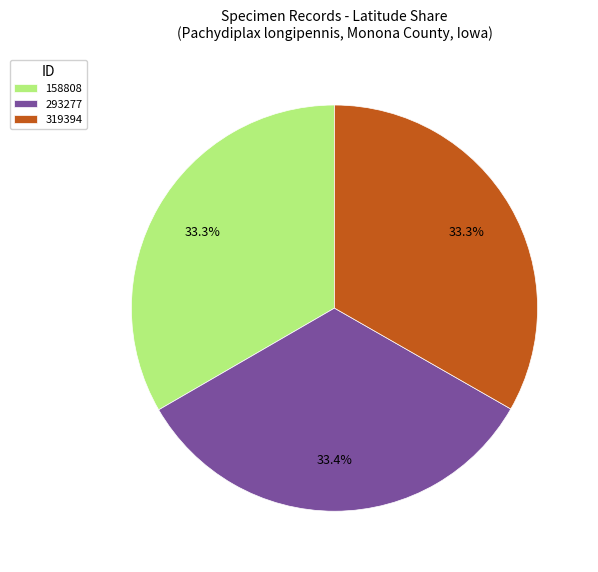

Is there any slice that represents more than half of the pie?

No